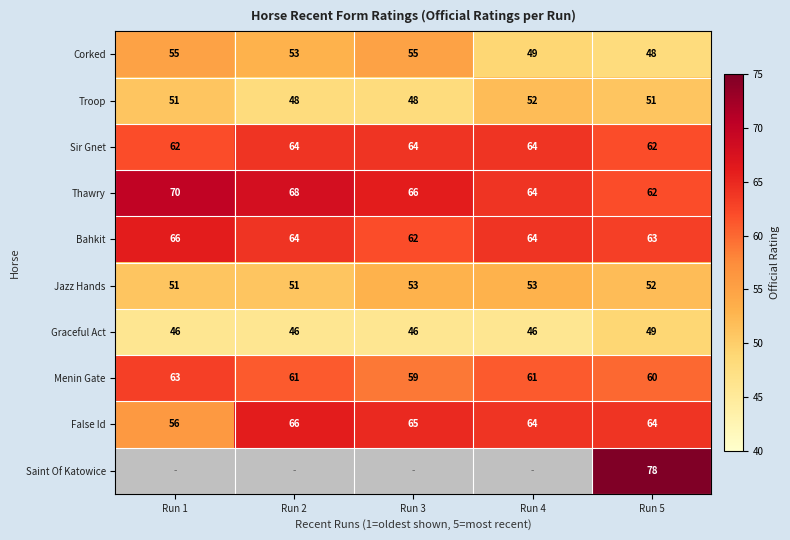

Is the value of Graceful Act at Run 1 greater than the value of Jazz Hands at Run 4?

No